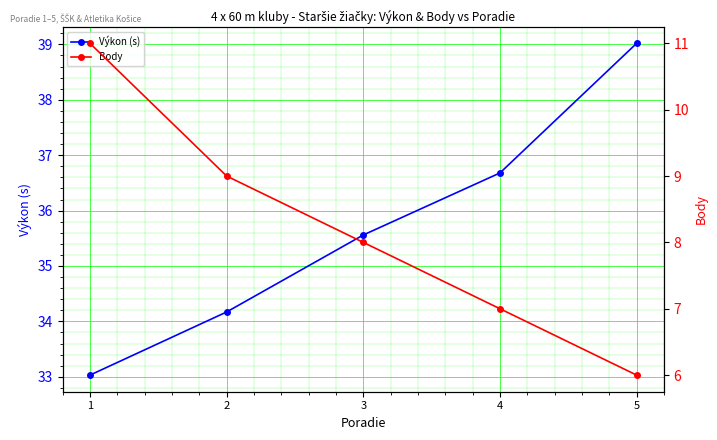

Is it true that Výkon (s) equals 57.3 at 2?

False